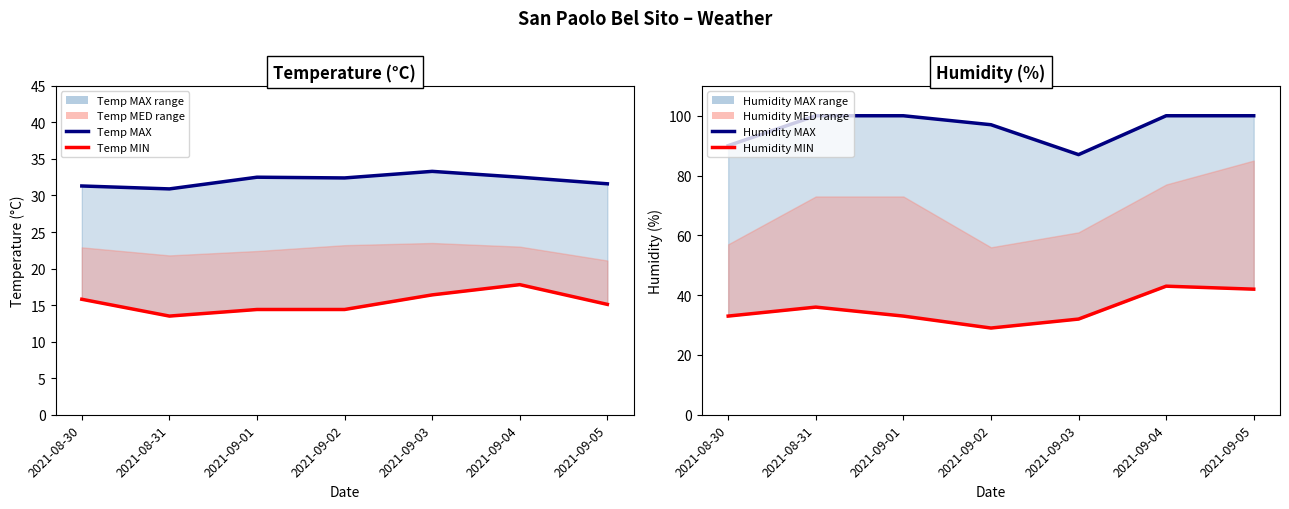

What is the label of the 4th point from the right?

2021-09-02